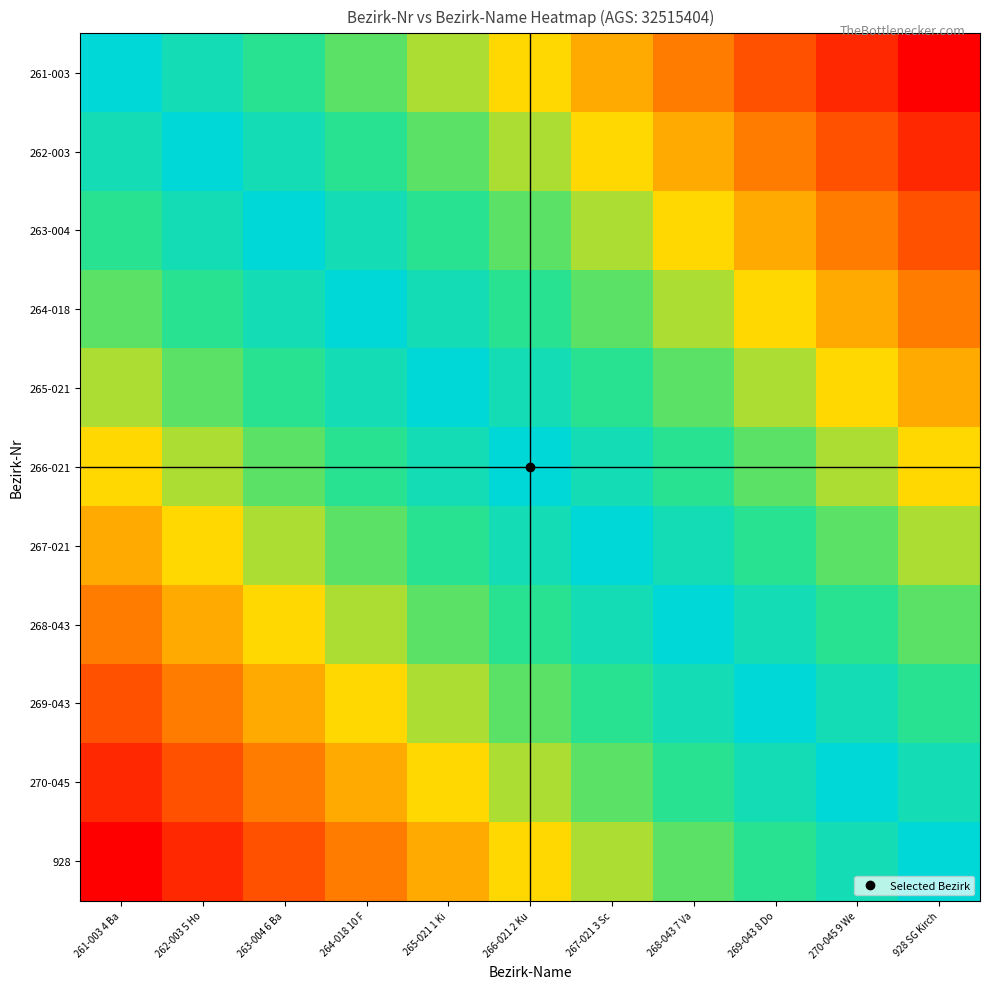

How many categories are shown in the chart?

11